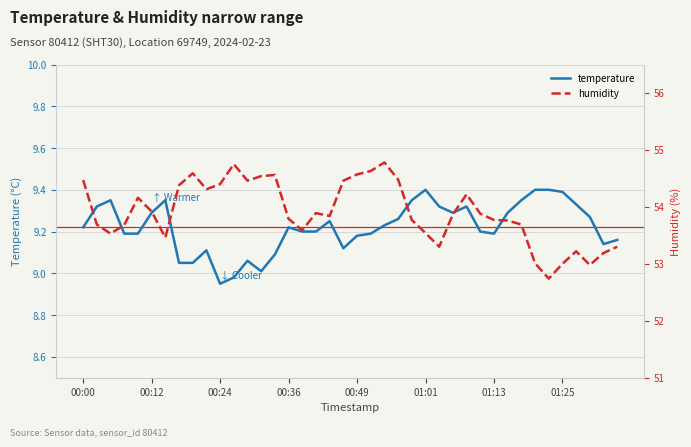

The value of temperature at 01:13 is 9.2. True or false?

True